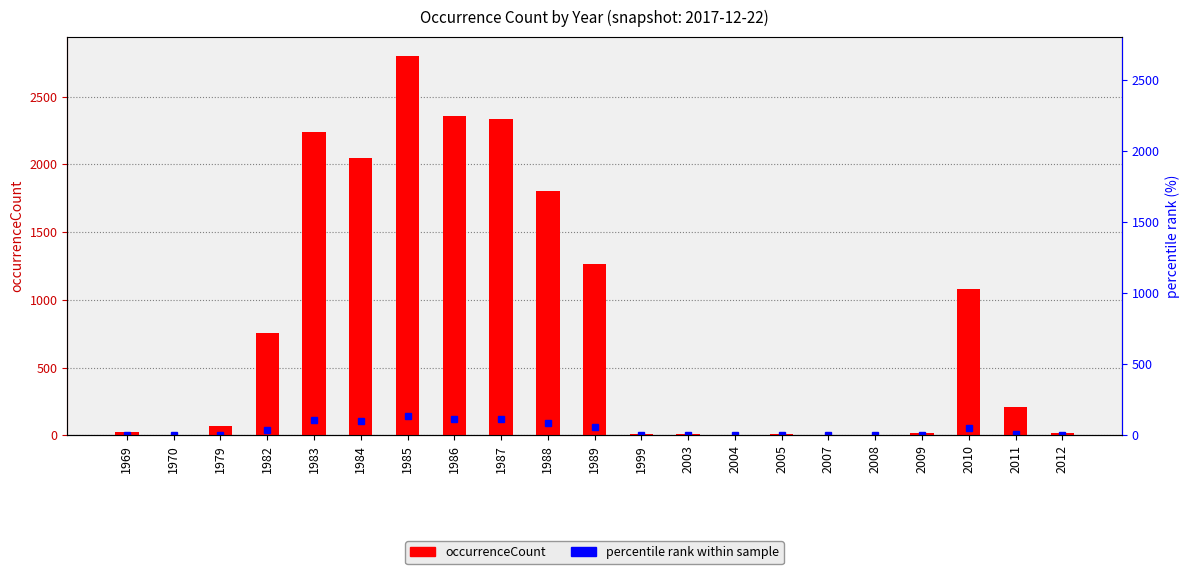

What is the value of the 15th bar from the left?

8